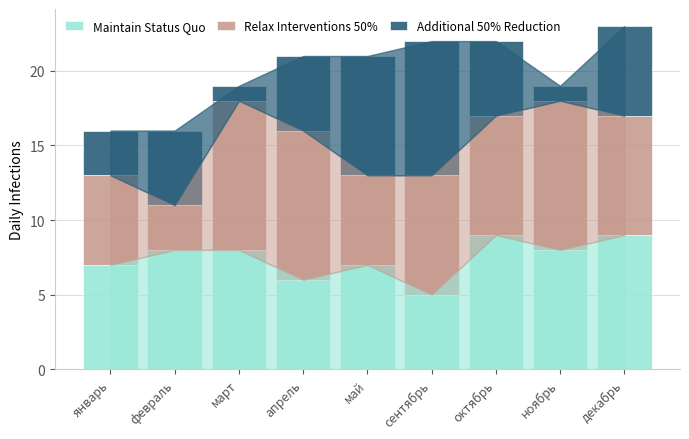

What is the highest value of the Maintain Status Quo series?

9